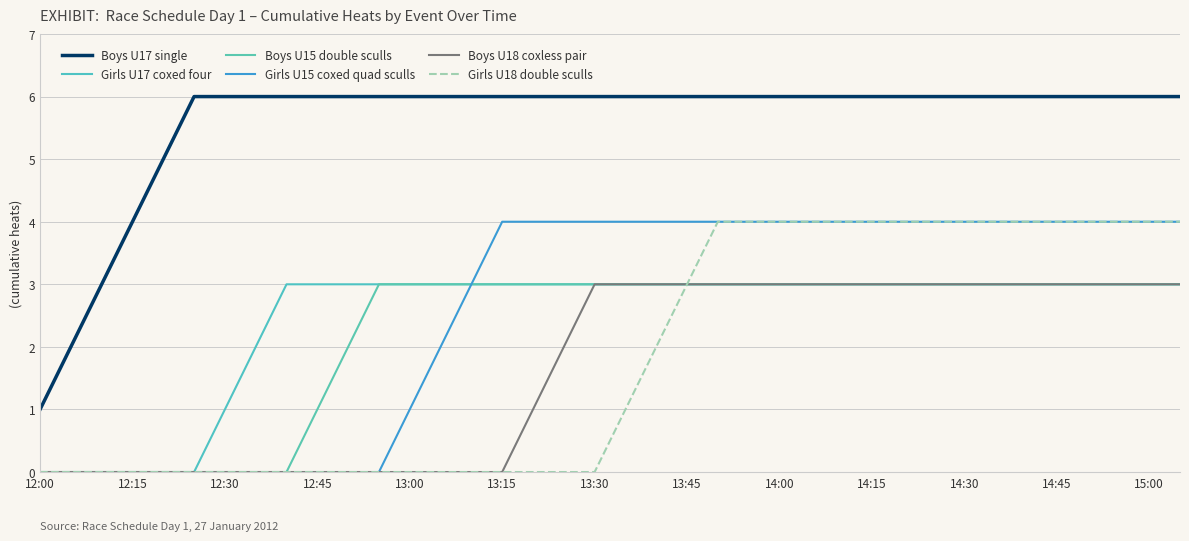

Is this an area chart (filled region under the line)?

No